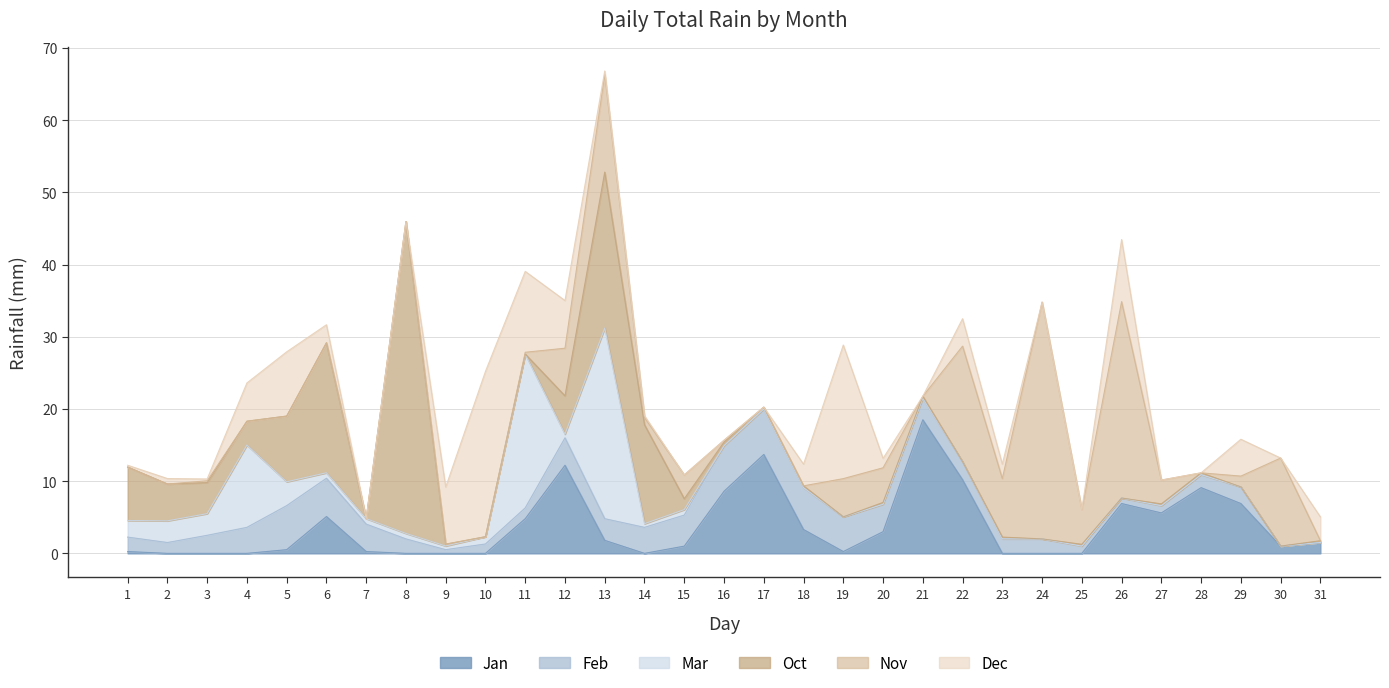

How many intersections are there between Dec and Feb?

10